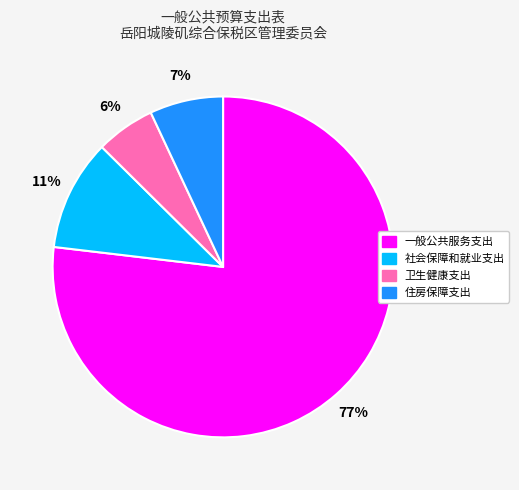

Is it true that 住房保障支出 is 1% of the pie?

False